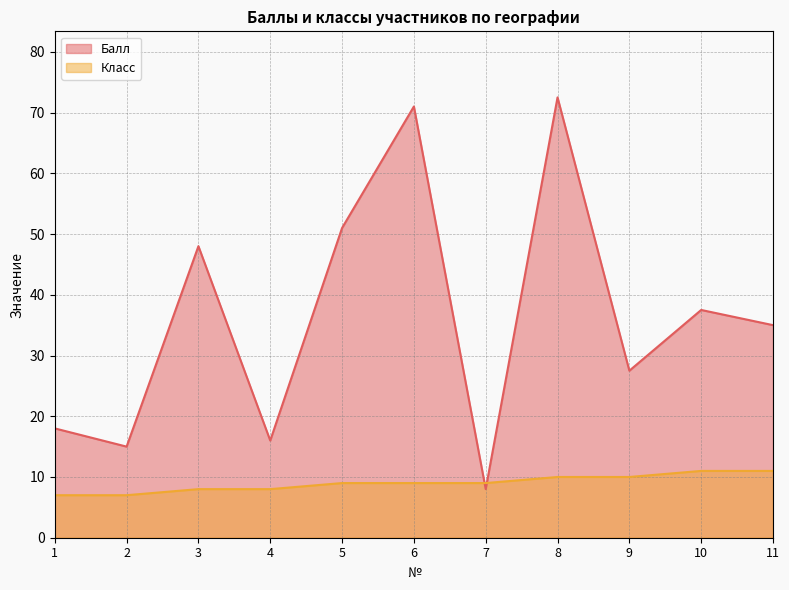

Which category has the lowest value in the Класс series?

1